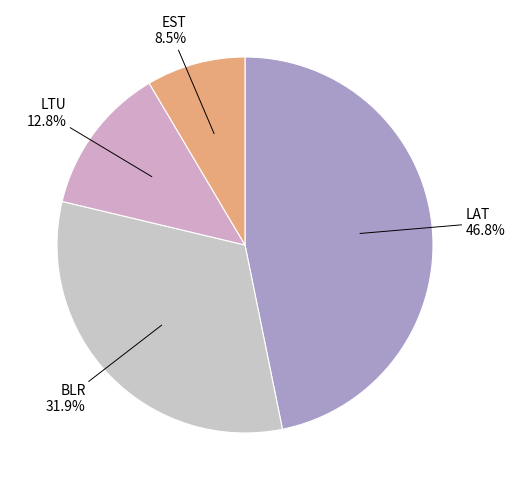

To the nearest percent, what is the difference between the largest and smallest slice percentages?

38%